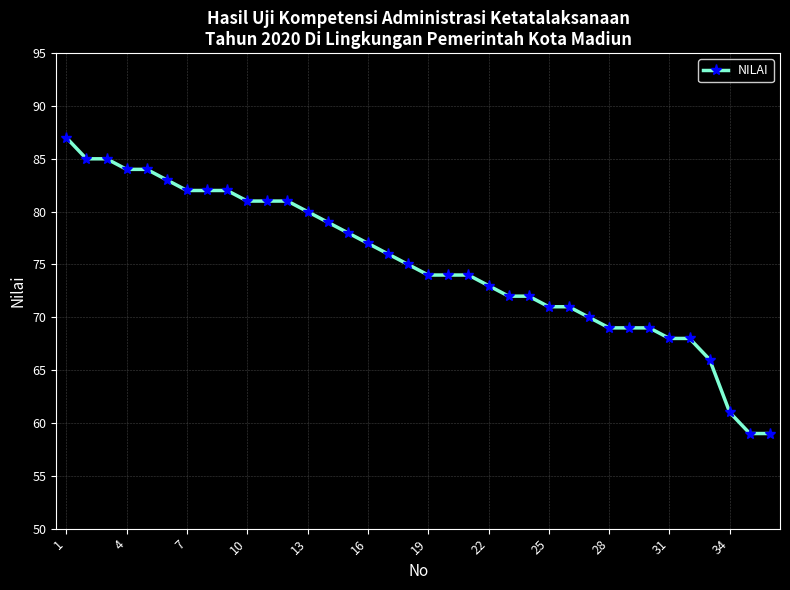

What is the difference between the second highest and second lowest values?

26